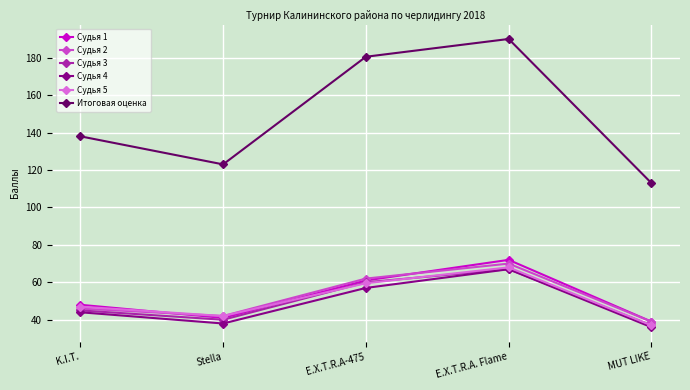

True or false: Итоговая оценка and Судья 4 intersect in this chart.

False